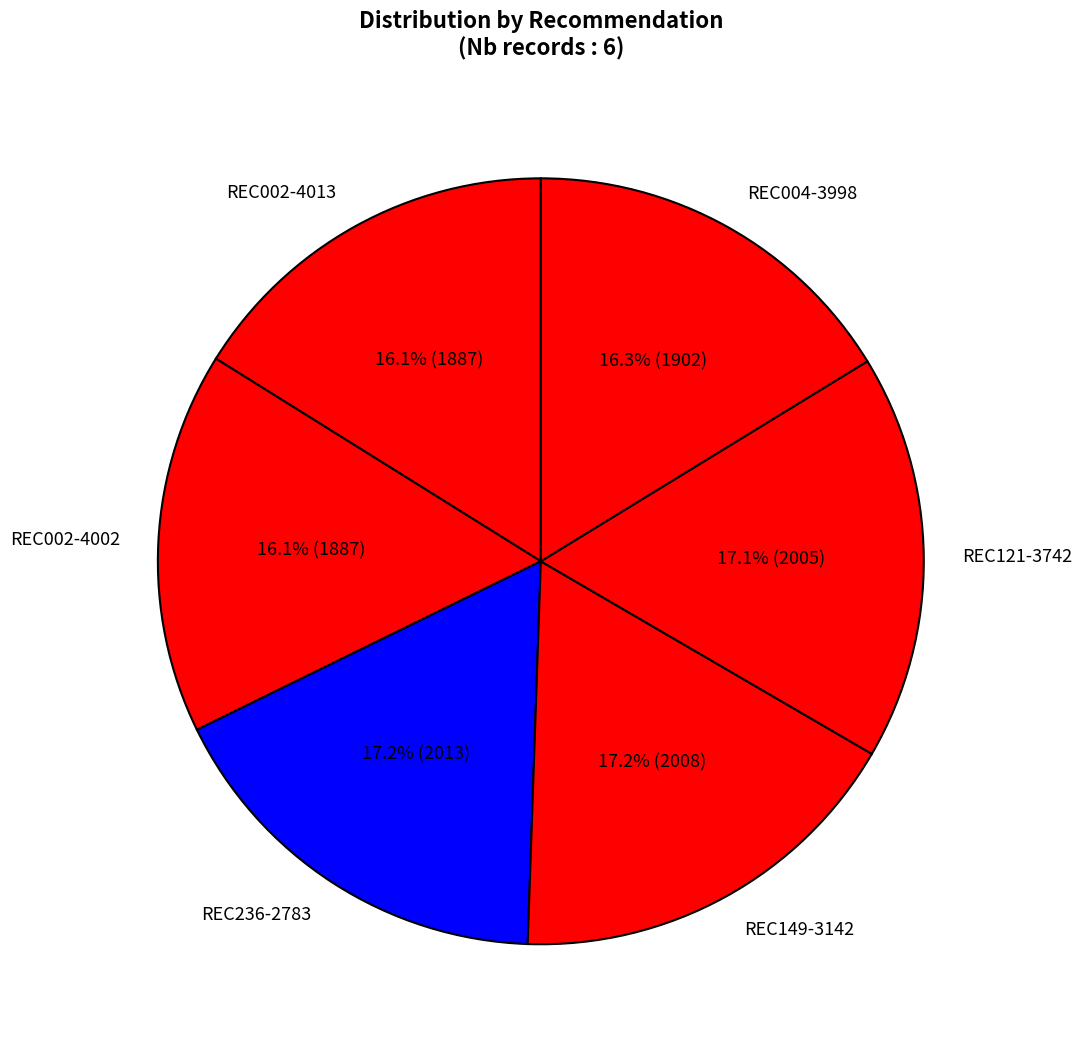

Combined, what portion of the pie is REC004-3998 and REC002-4002?

32.4%